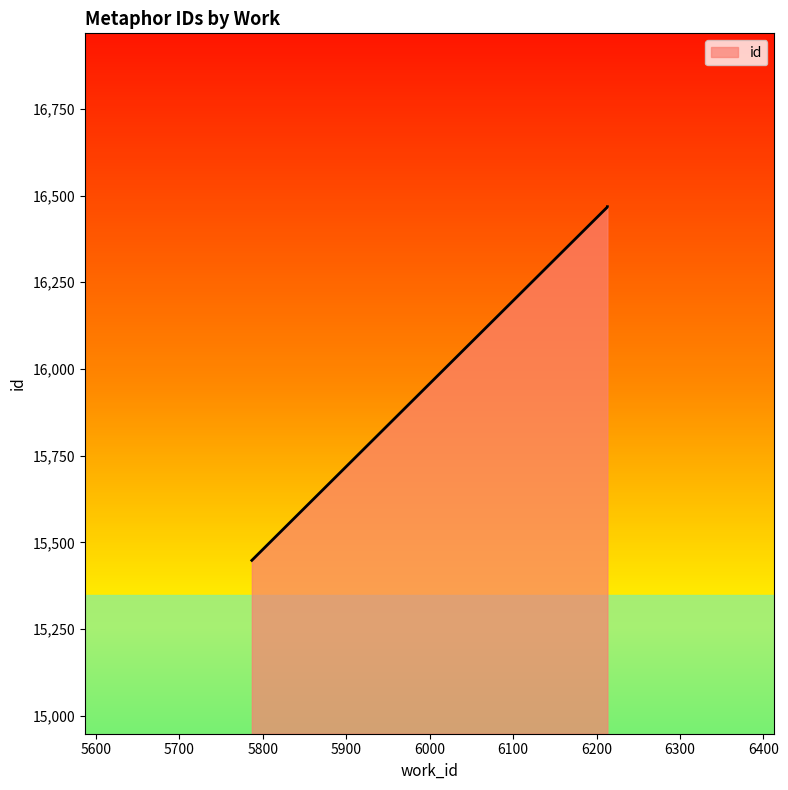

Count the number of values greater than 16467.

1